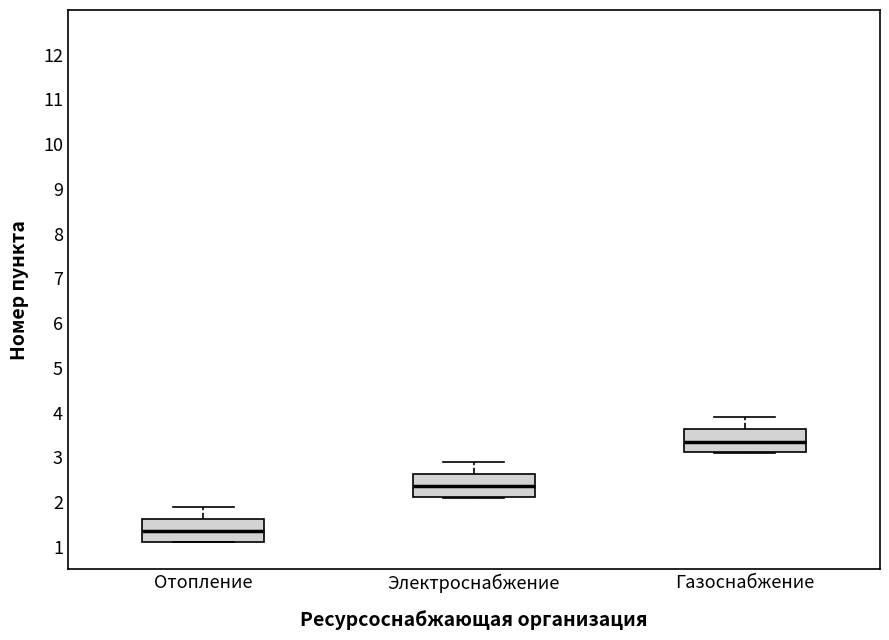

Where is the upper edge of the box for Газоснабжение on the y-axis? The values are not printed on the chart, so give them approximately, as read against the axis.

3.6